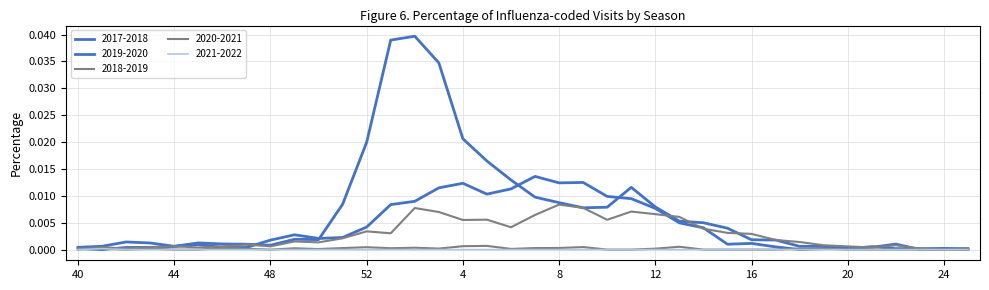

Which series has the largest range (max minus min)?

2017-2018